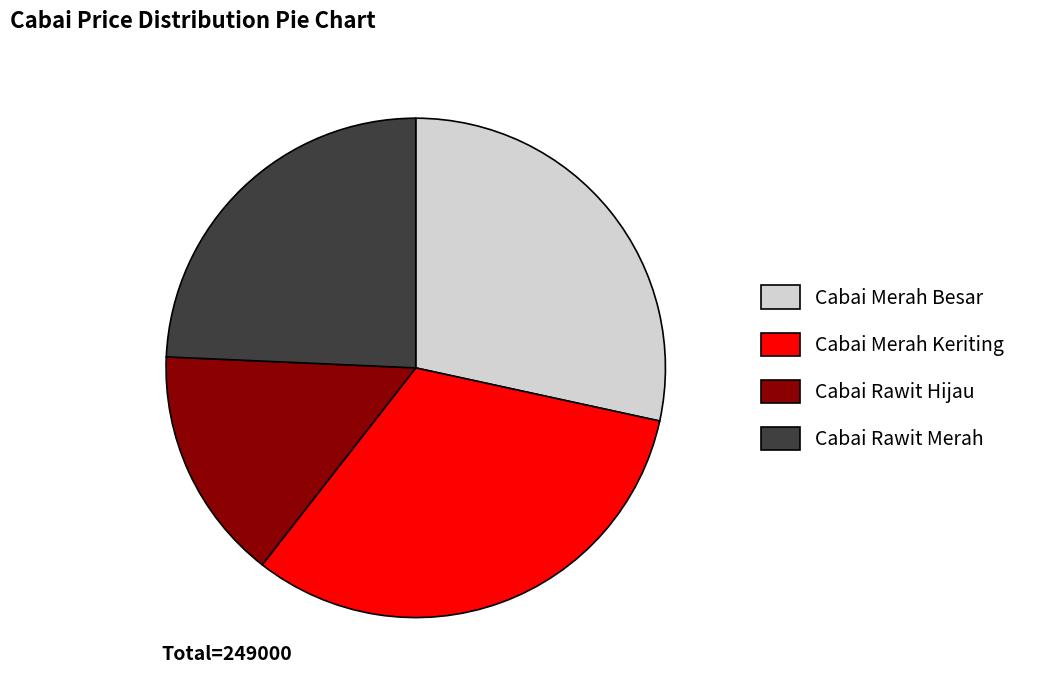

Which has a higher value, Cabai Merah Besar or Cabai Rawit Merah?

Cabai Merah Besar